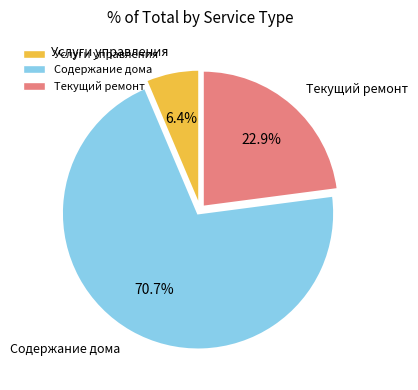

How many segments does this pie chart have?

3